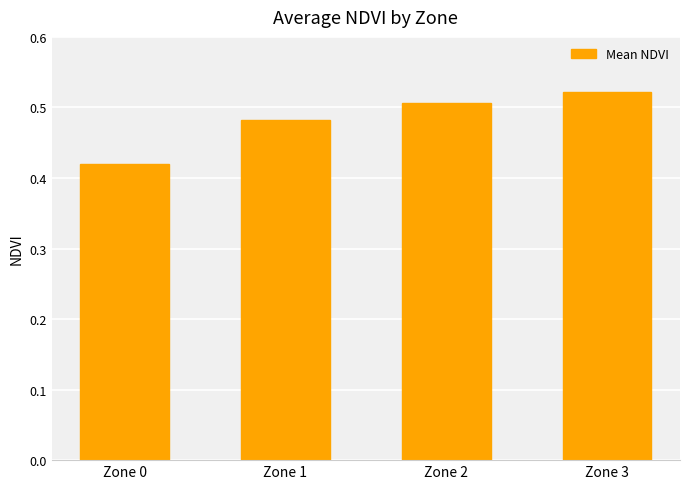

How many values are between 0 and 1?

4